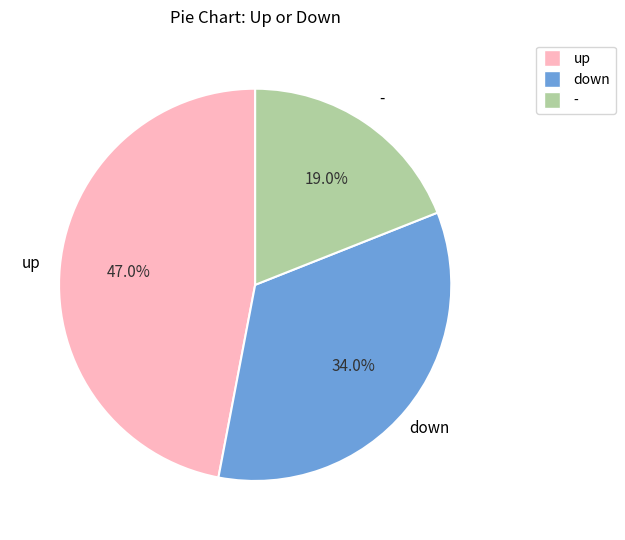

To the nearest percent, what percentage of the pie is down?

34%